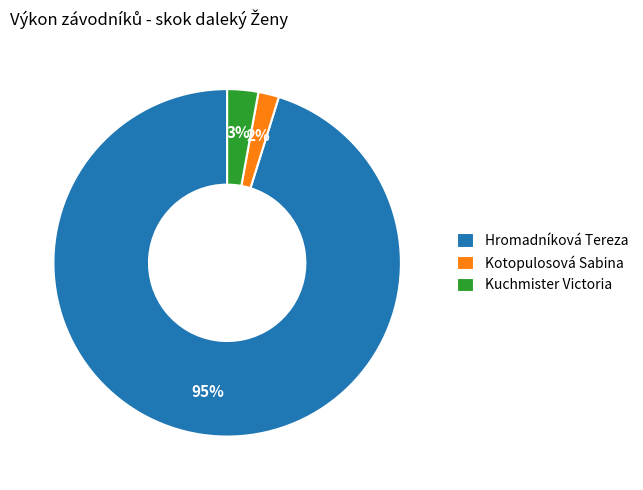

How many slices are in this pie chart?

3